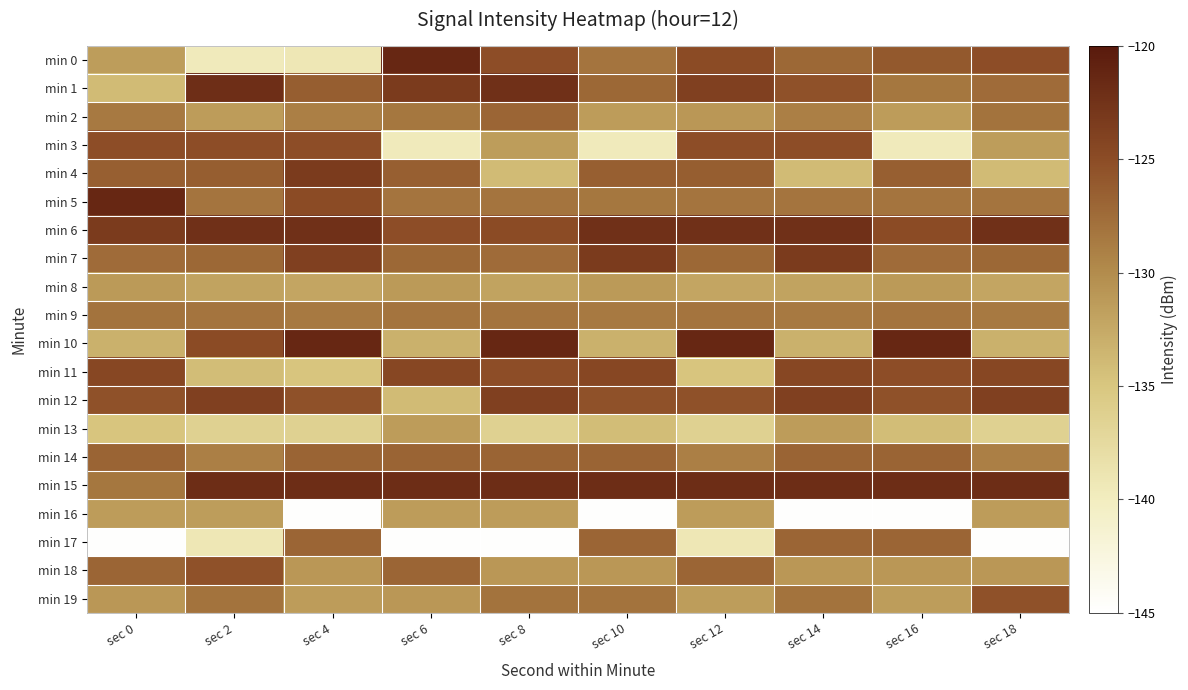

How many data points does each series have?

10